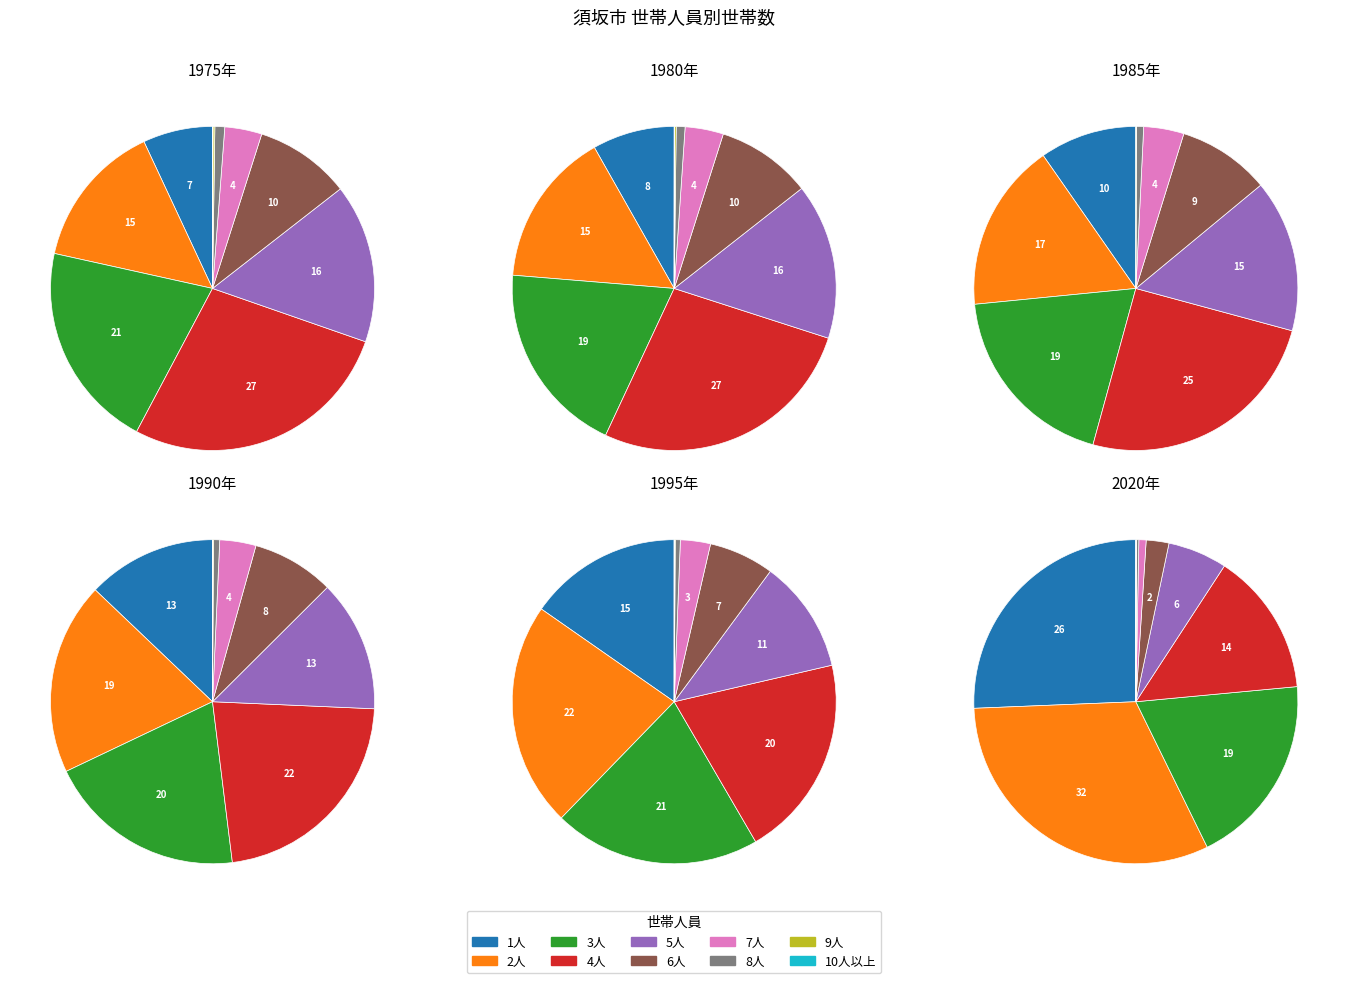

Does 5人 account for over 50% of the chart?

No